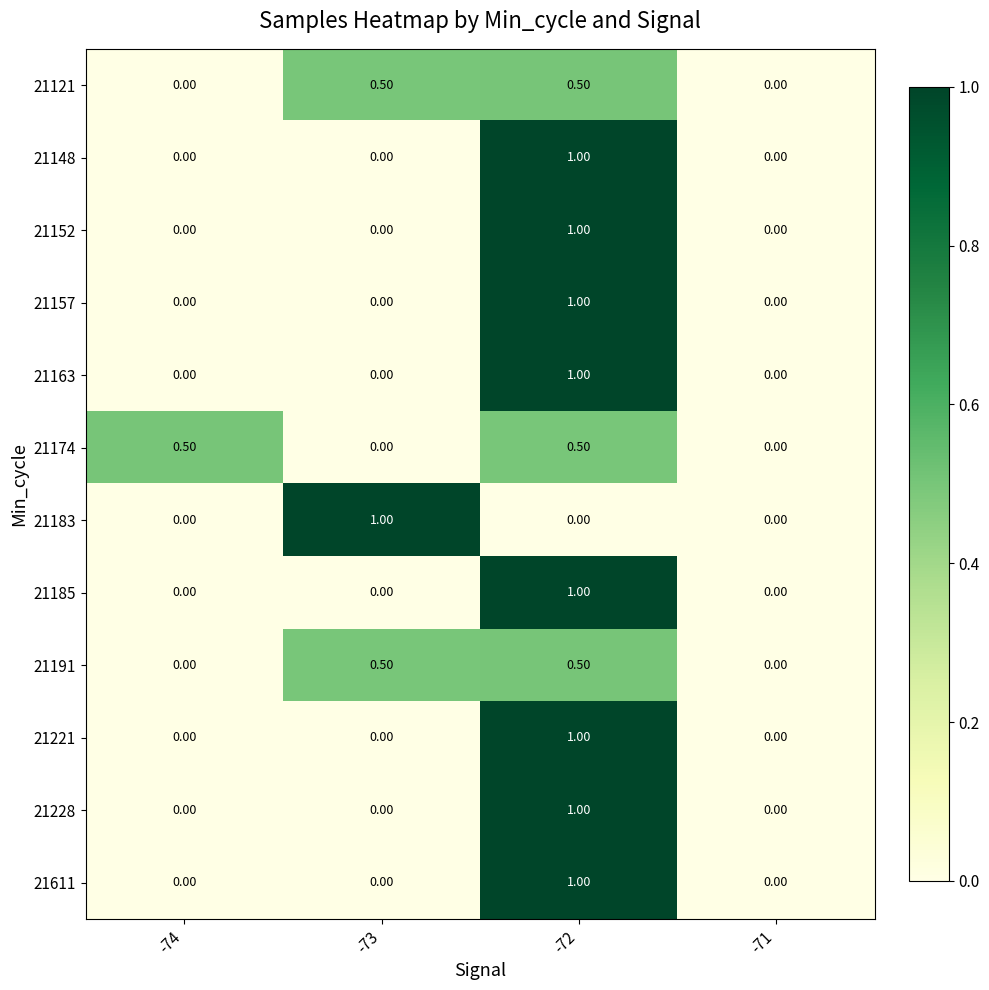

Between -73 and -71, which series saw the biggest shift?

21183